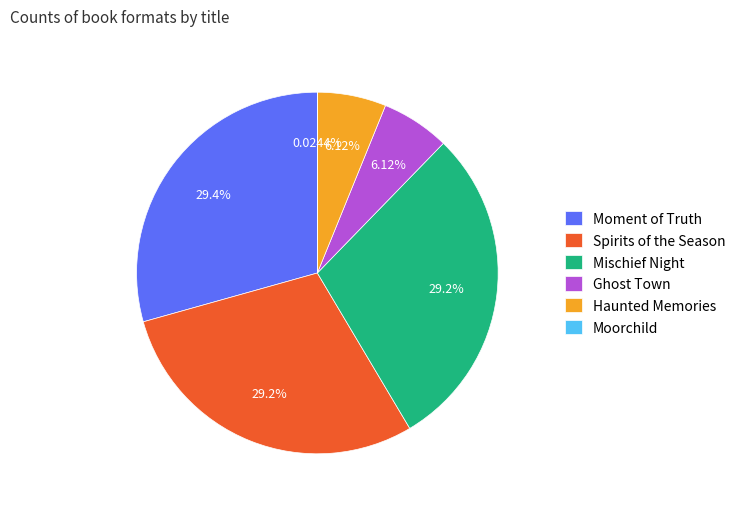

Do Moment of Truth and Spirits of the Season together represent more than half of the pie?

Yes